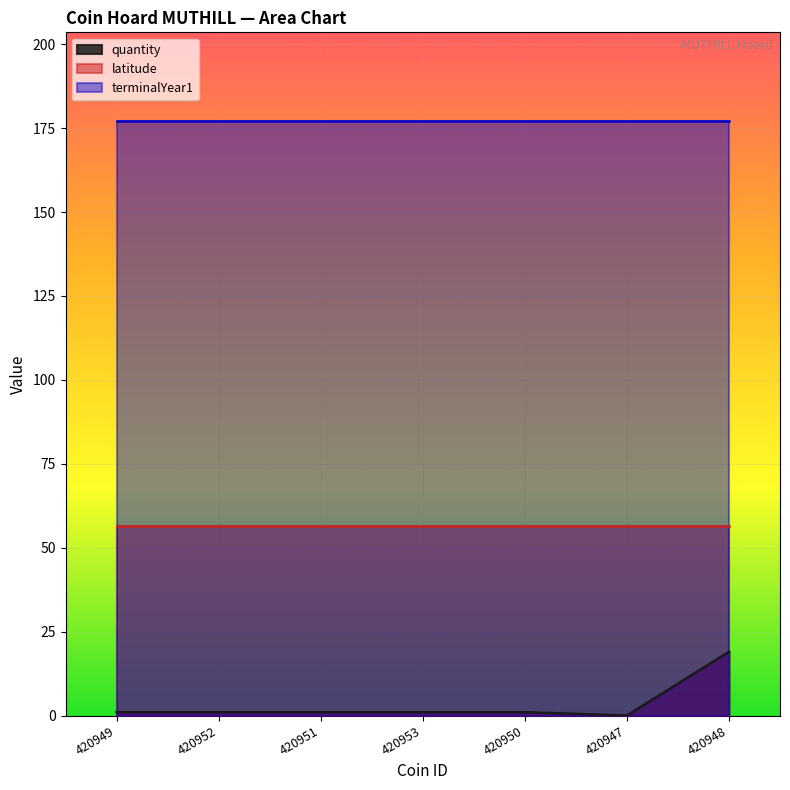

Rank the series by their maximum value, from highest to lowest.

terminalYear1, latitude, quantity